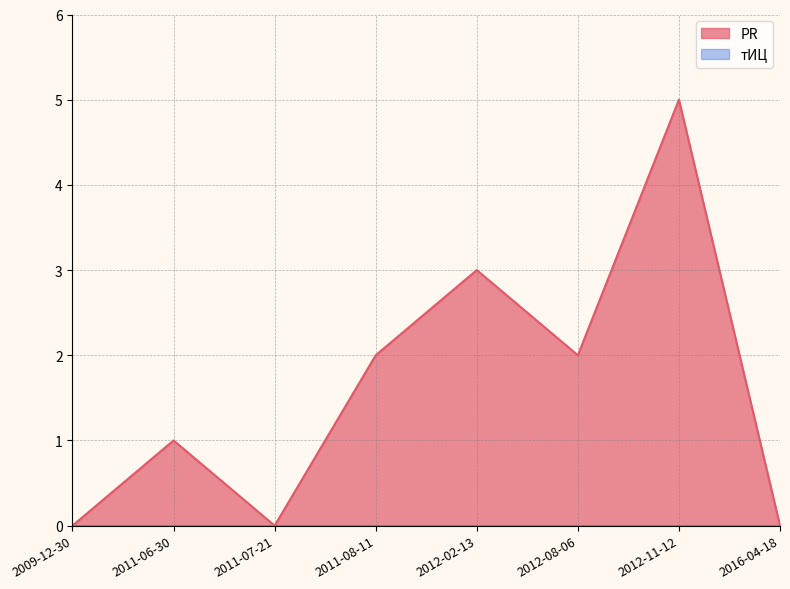

What is the ratio of the value at 2011-06-30 to the value at 2012-08-06?

0.5